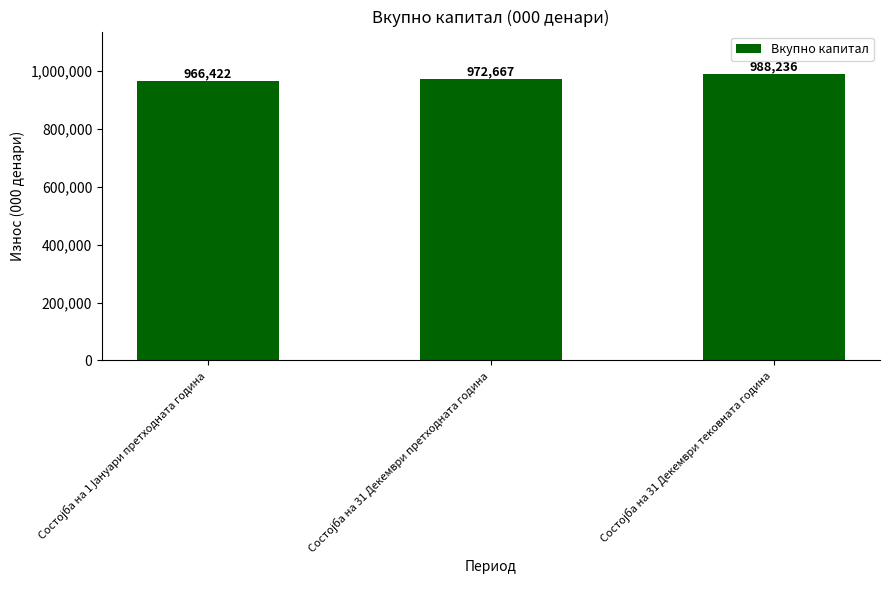

How many bars are there in total?

3